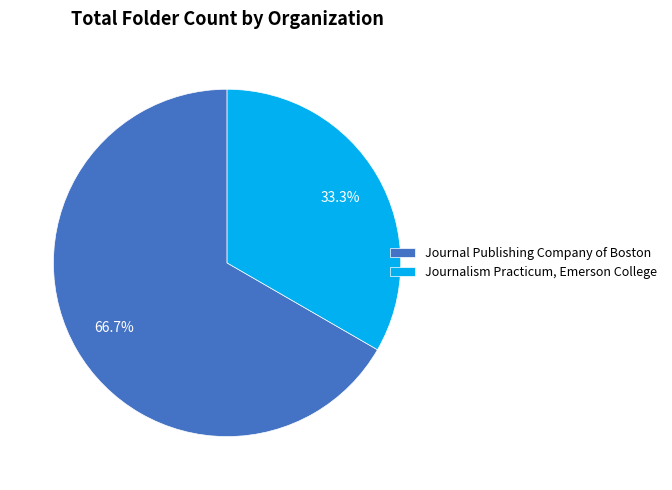

Which has a higher value, Journalism Practicum, Emerson College or Journal Publishing Company of Boston?

Journal Publishing Company of Boston